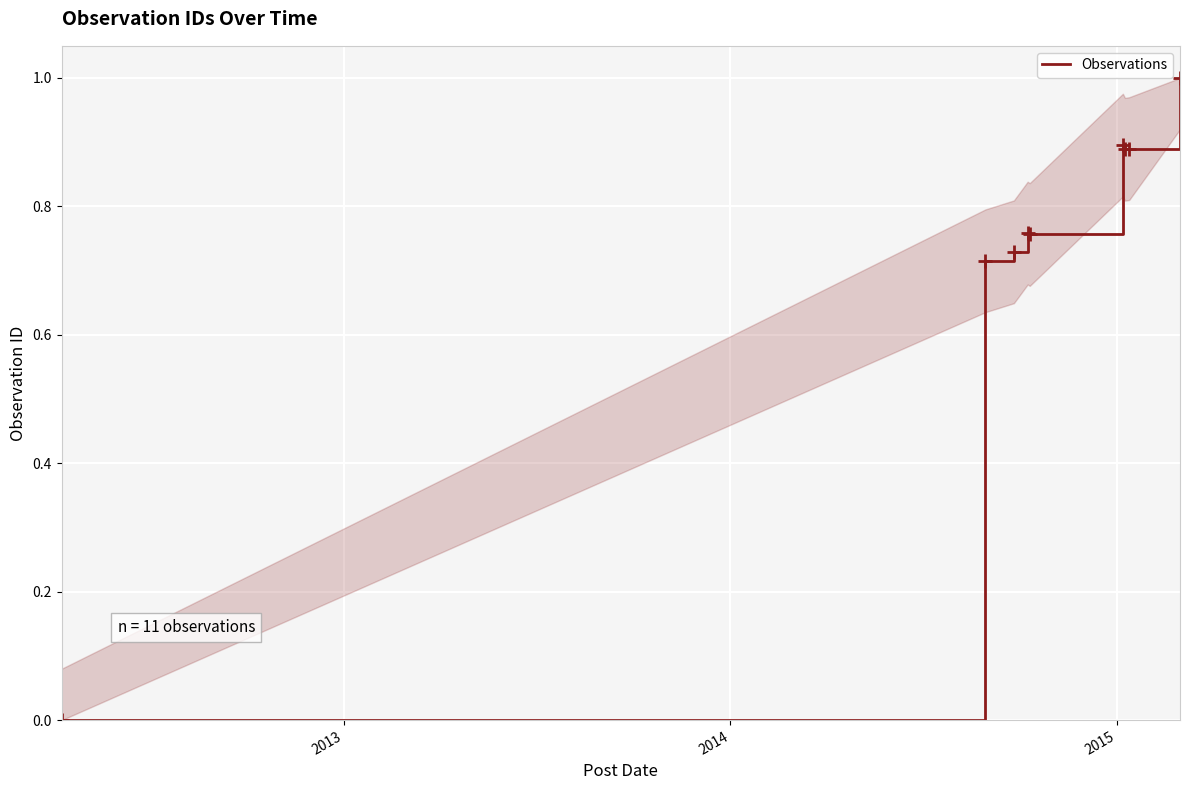

What is the maximum value shown in the chart?

1.0